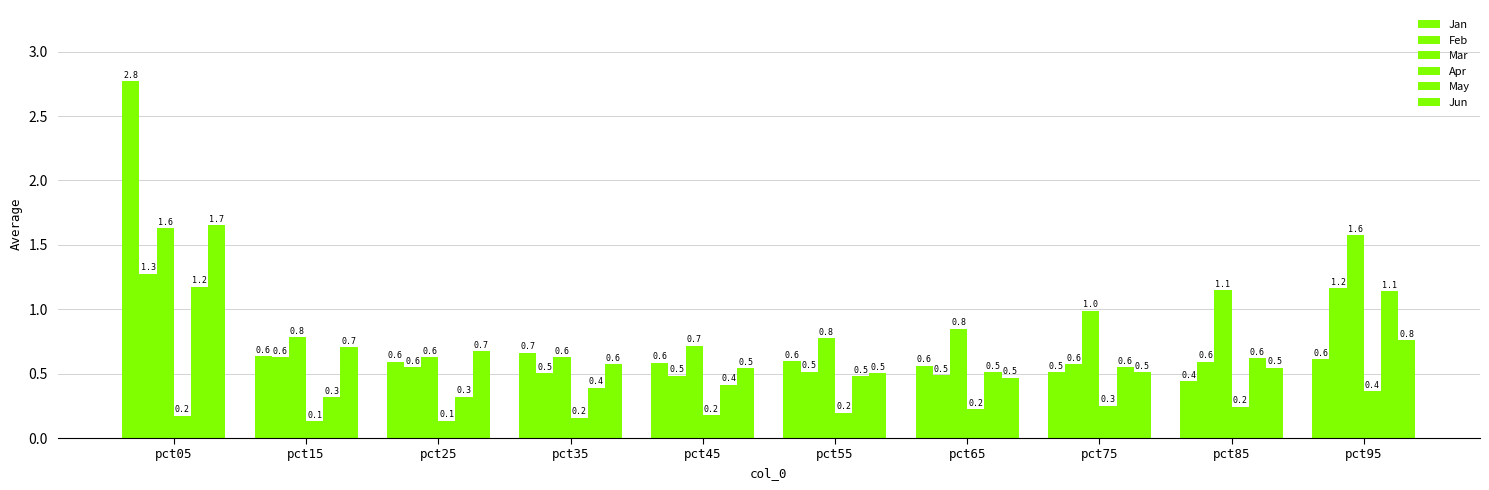

Between pct05 and pct95, which is larger?

pct05